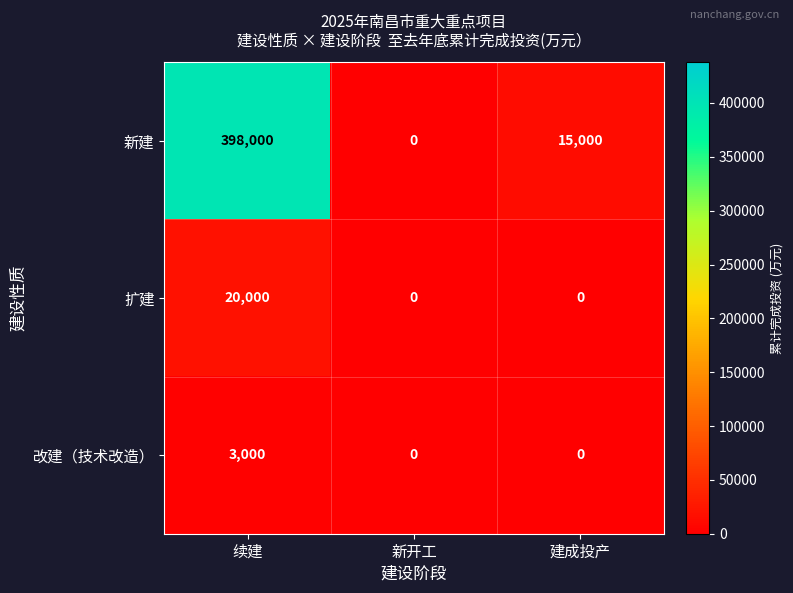

Which series has the largest total across all categories?

新建